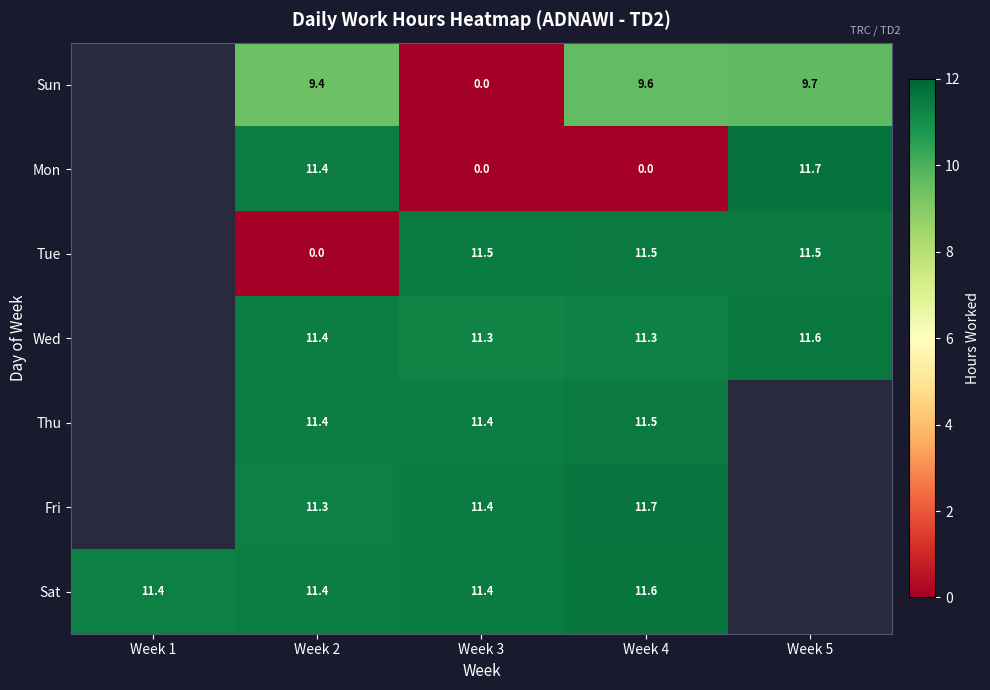

Between Week 3 and Week 4, which series saw the biggest shift?

Sun